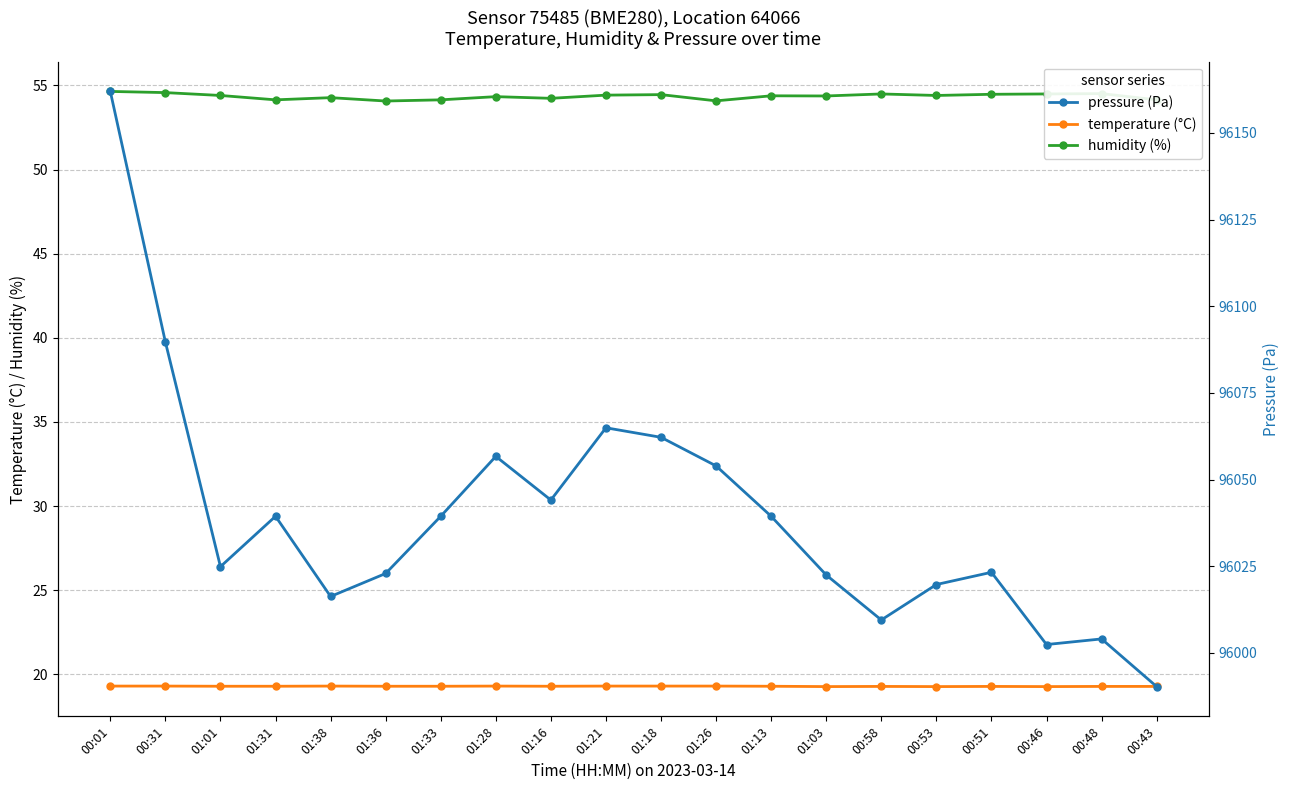

How many interior local peaks does the temperature (°C) series have?

4